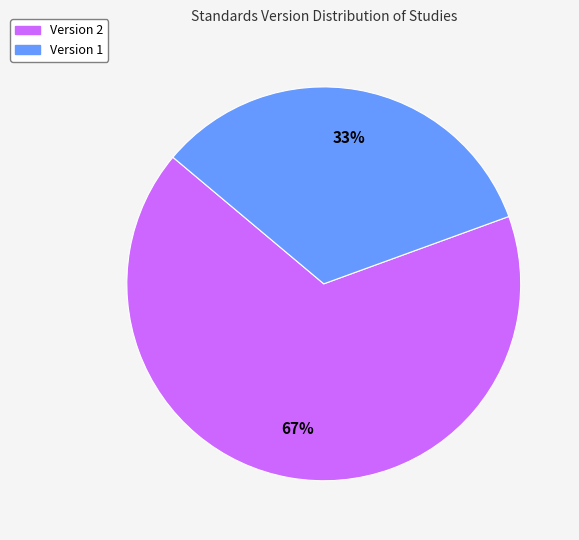

To the nearest percent, what percentage of the pie is Version 1?

33%